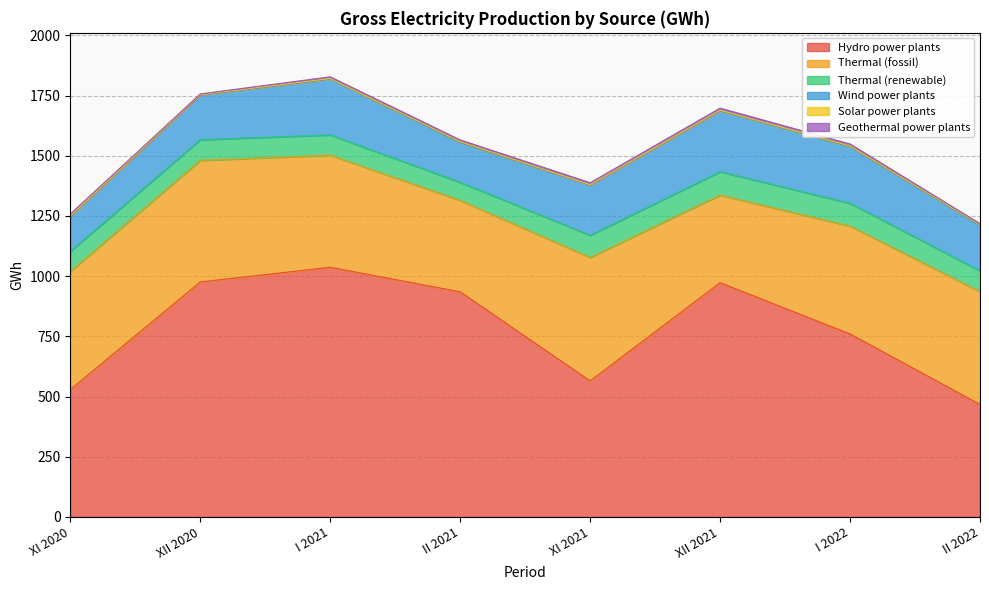

True or false: Thermal (renewable) has a value of 97 at XII 2021.

True